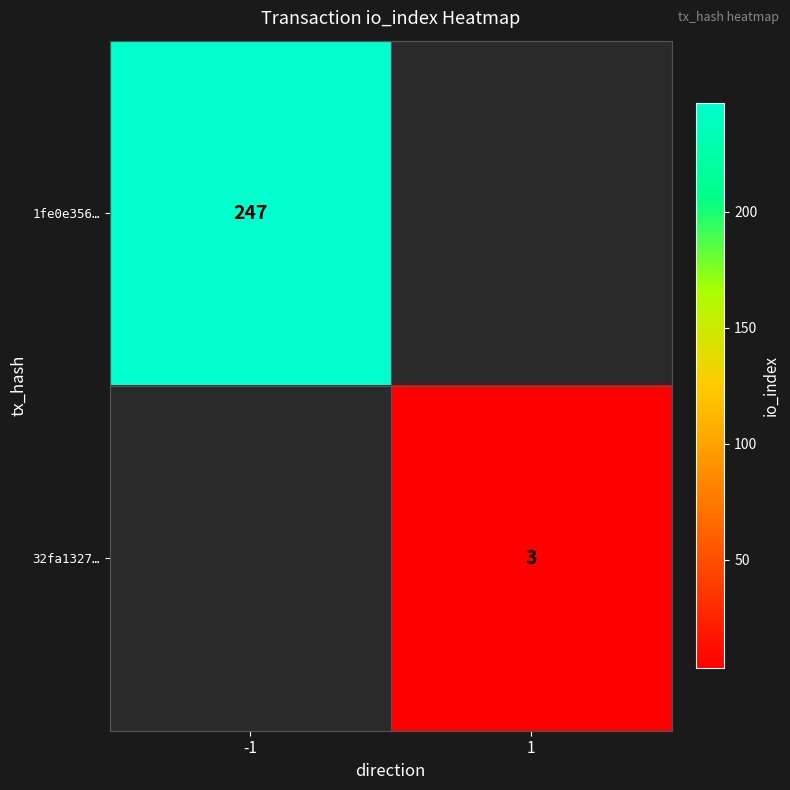

The value of 1fe0e356… at -1 is 247. True or false?

True